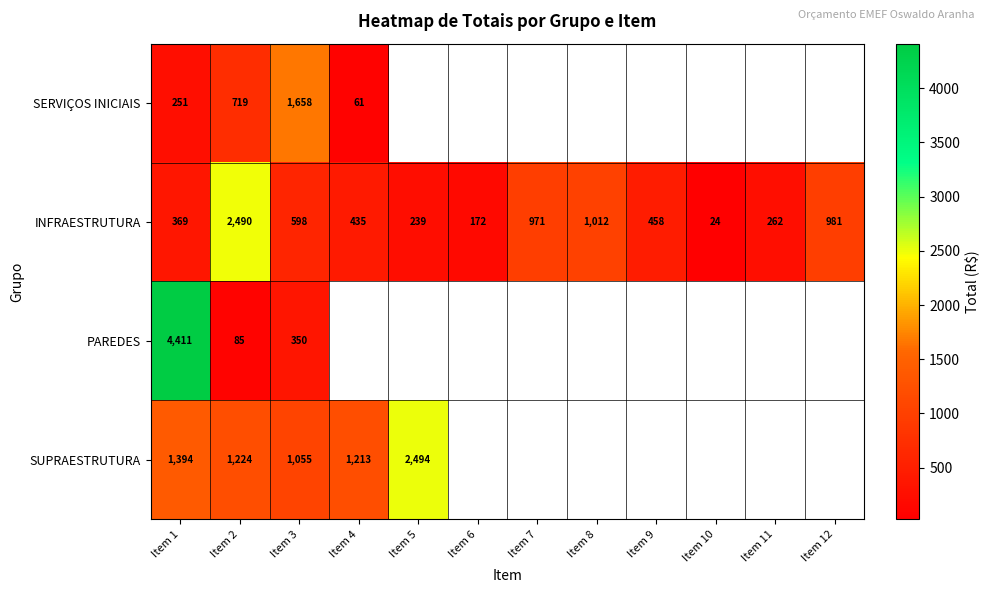

Is the value of INFRAESTRUTURA at Item 2 greater than the value of SUPRAESTRUTURA at Item 1?

Yes